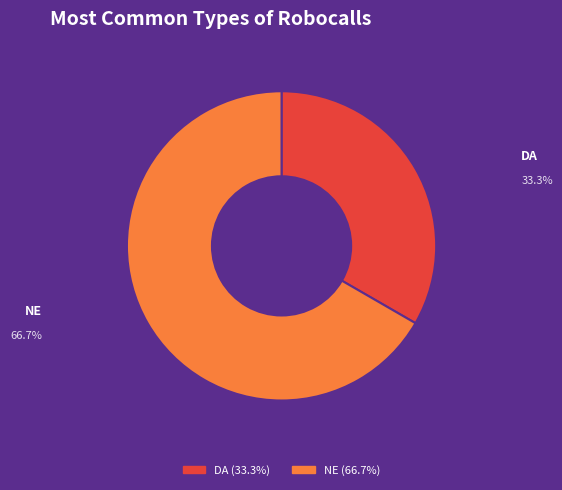

Is the sum of NE and DA greater than half?

Yes